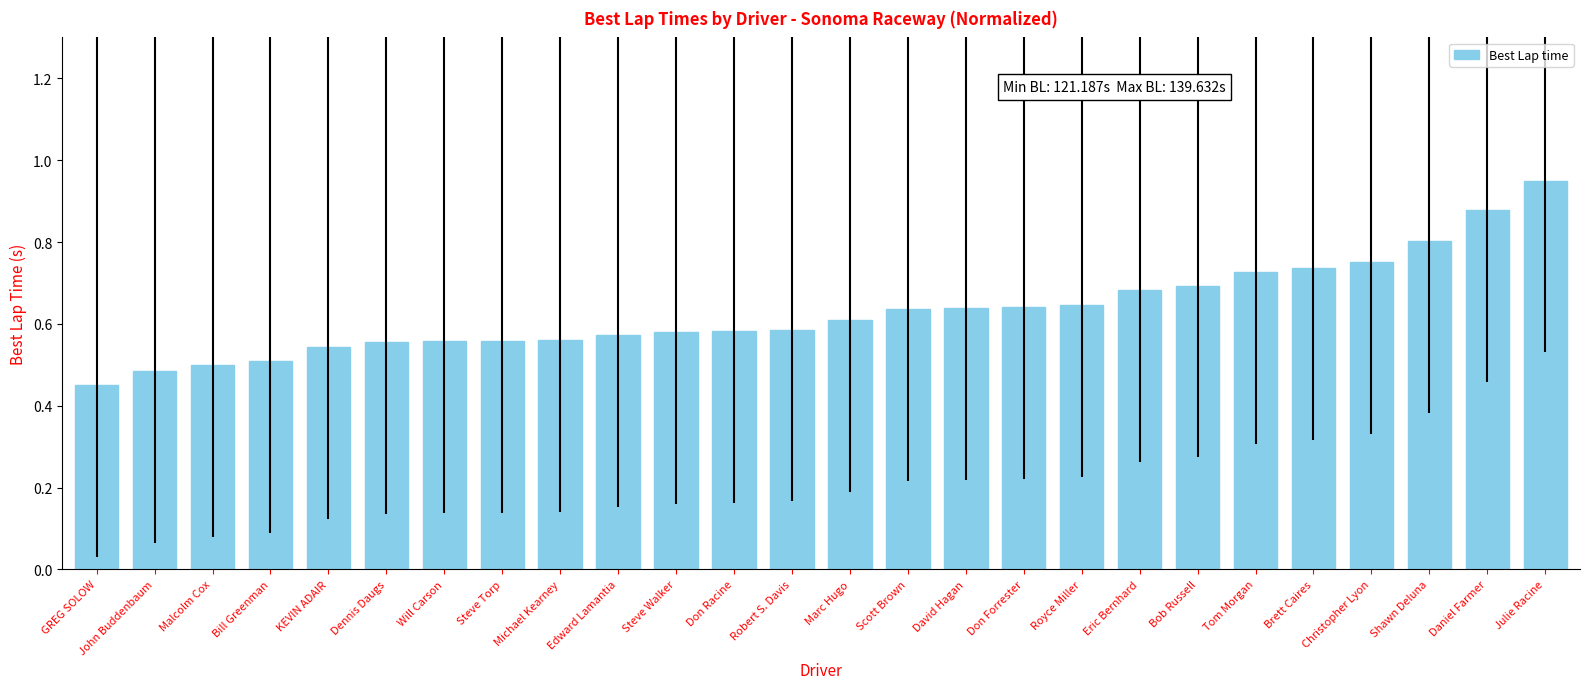

What is the label of the 22nd bar from the left?

Brett Caires